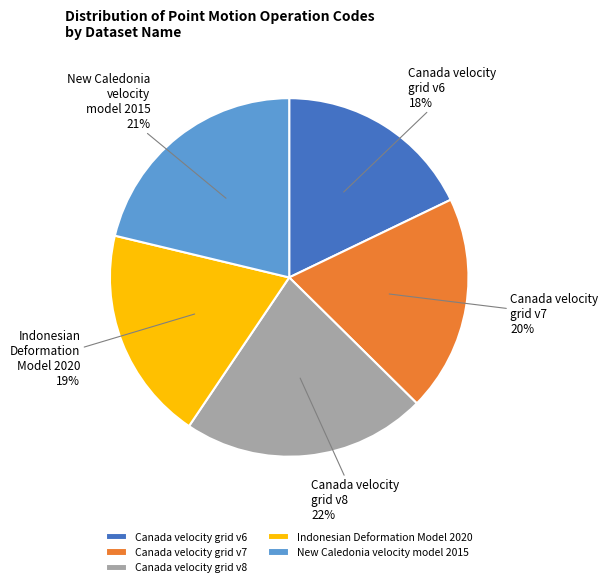

To the nearest percent, what is the difference between the Canada velocity grid v8 and New Caledonia velocity model 2015 slice percentages?

1%